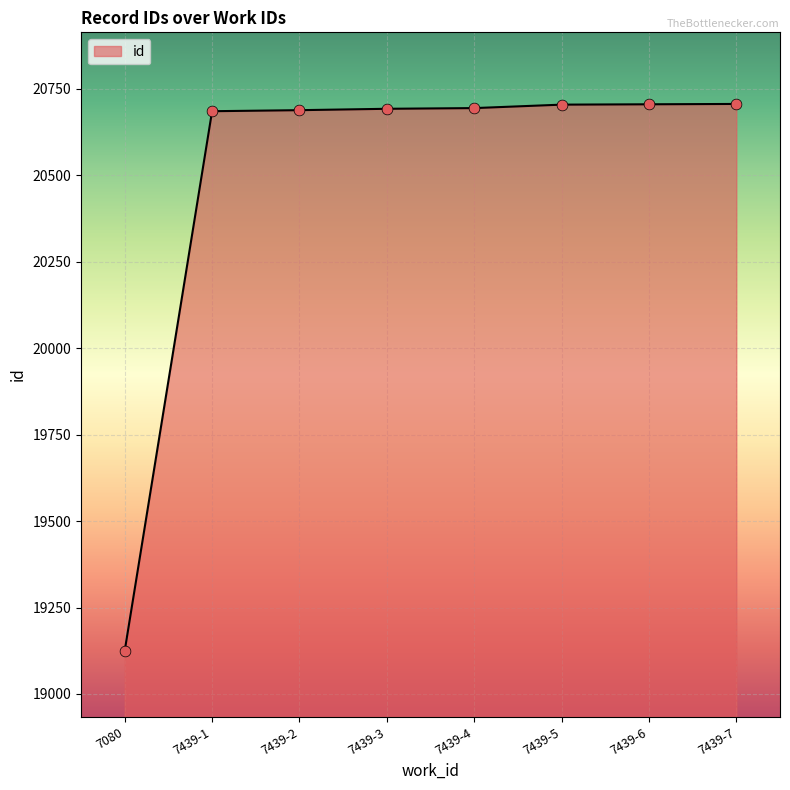

What is the ratio of the value at 7439-3 to the value at 7439-5?

1.0